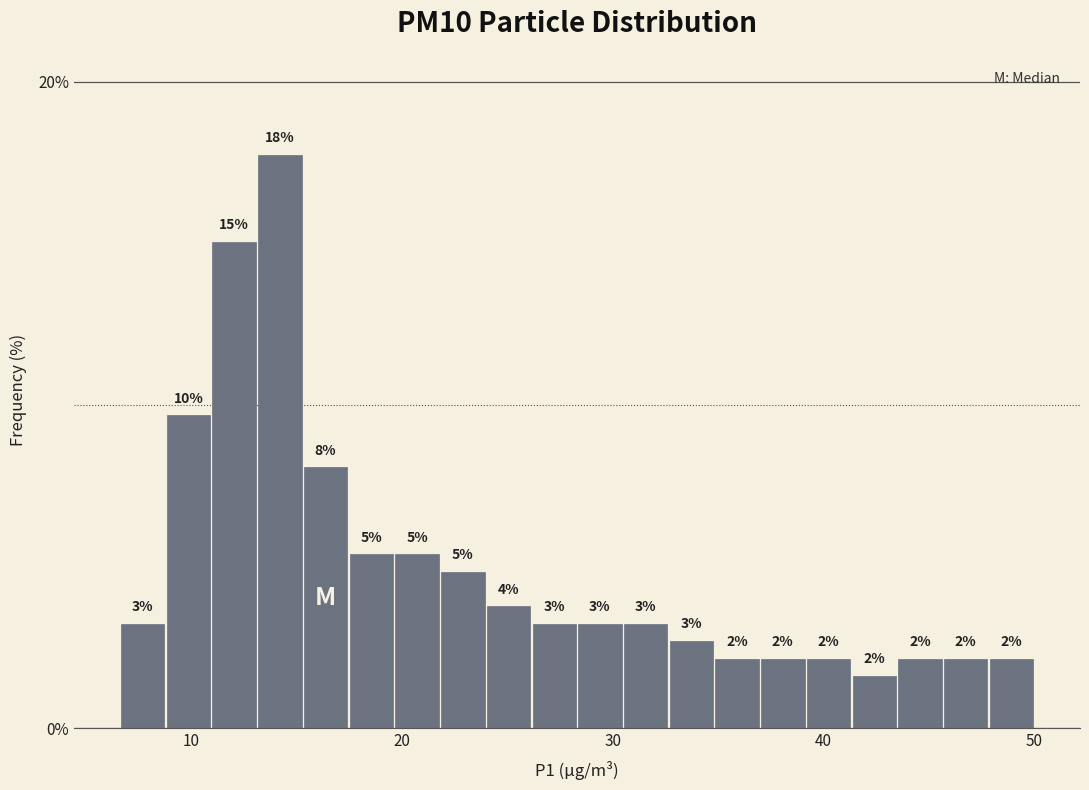

Read against the x-axis, roughly where is the centre of the tallest bar?

14